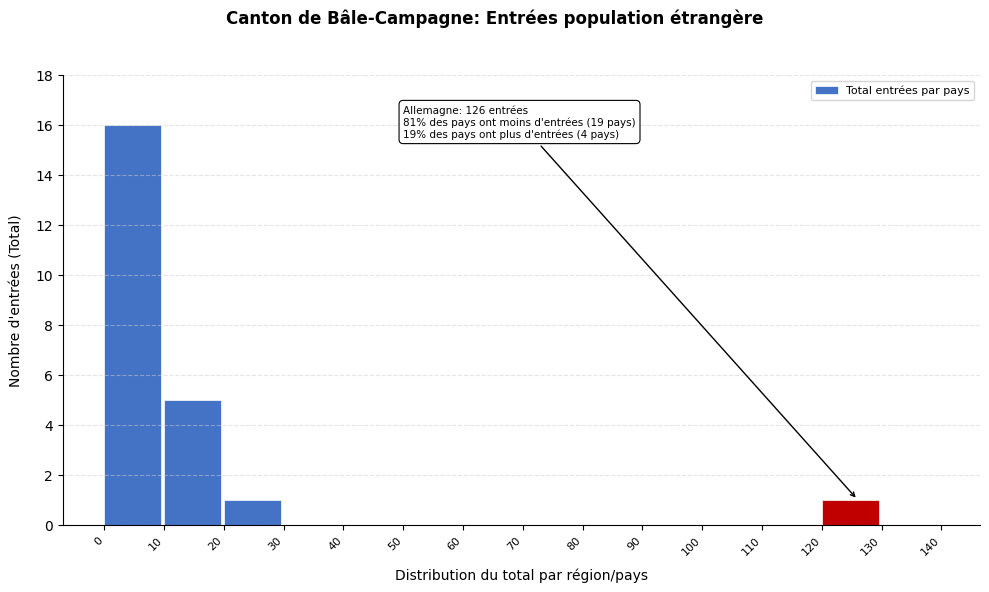

Over which range of the x-axis is the bar tallest?

0 to 10